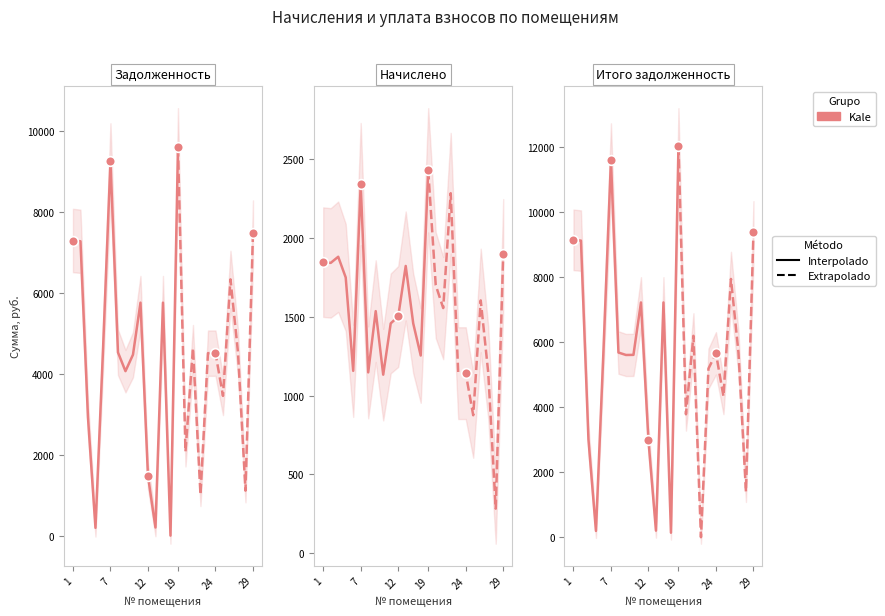

Which series has the largest total across all categories?

itogo_zadolzhennost